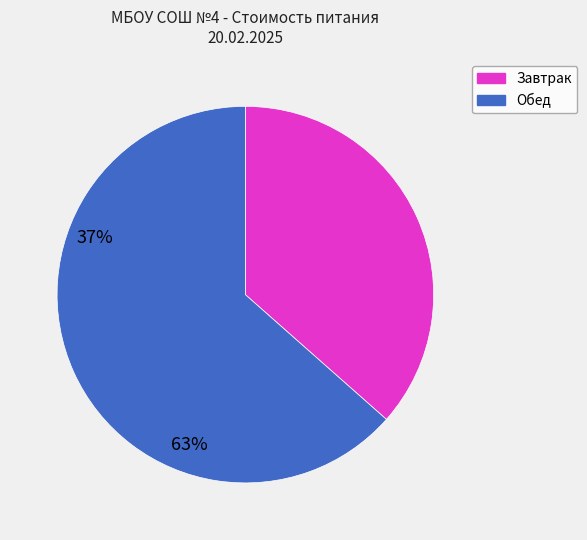

Is there a majority slice in this chart?

Yes